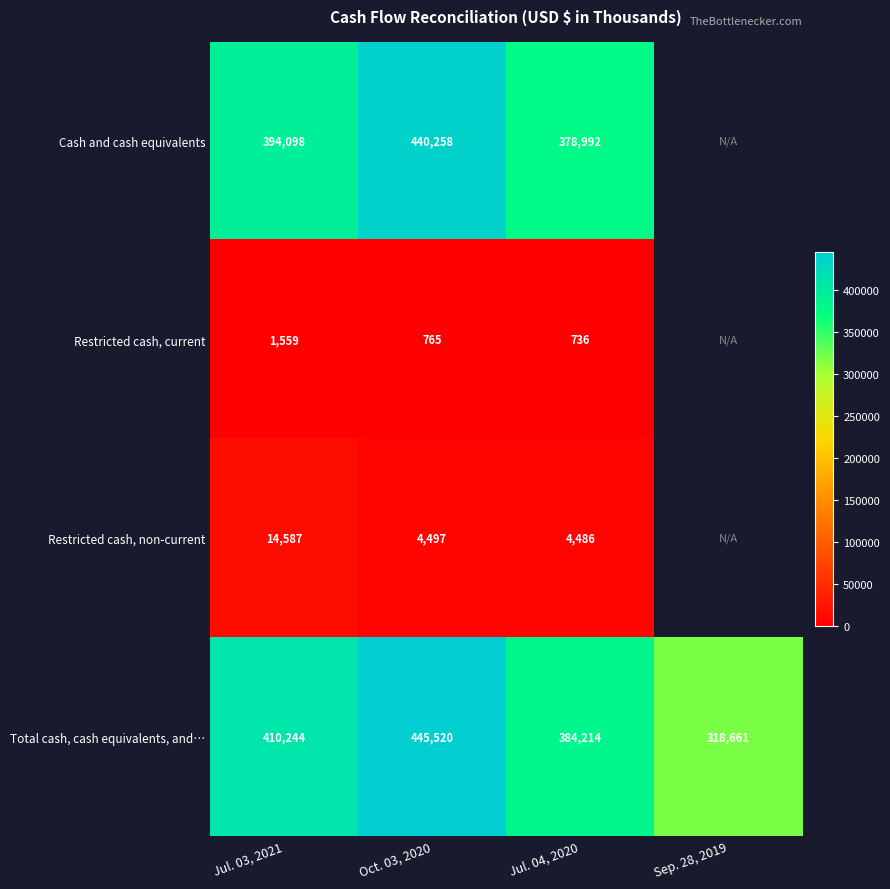

At which category is the sum across all series the highest?

Oct. 03, 2020